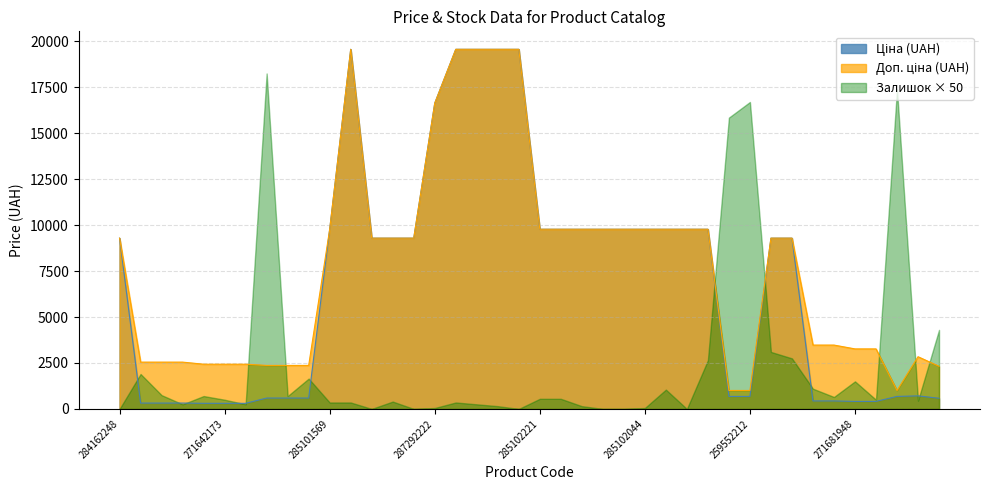

Which series changed the most between 285101915 and 271691942?

Ціна